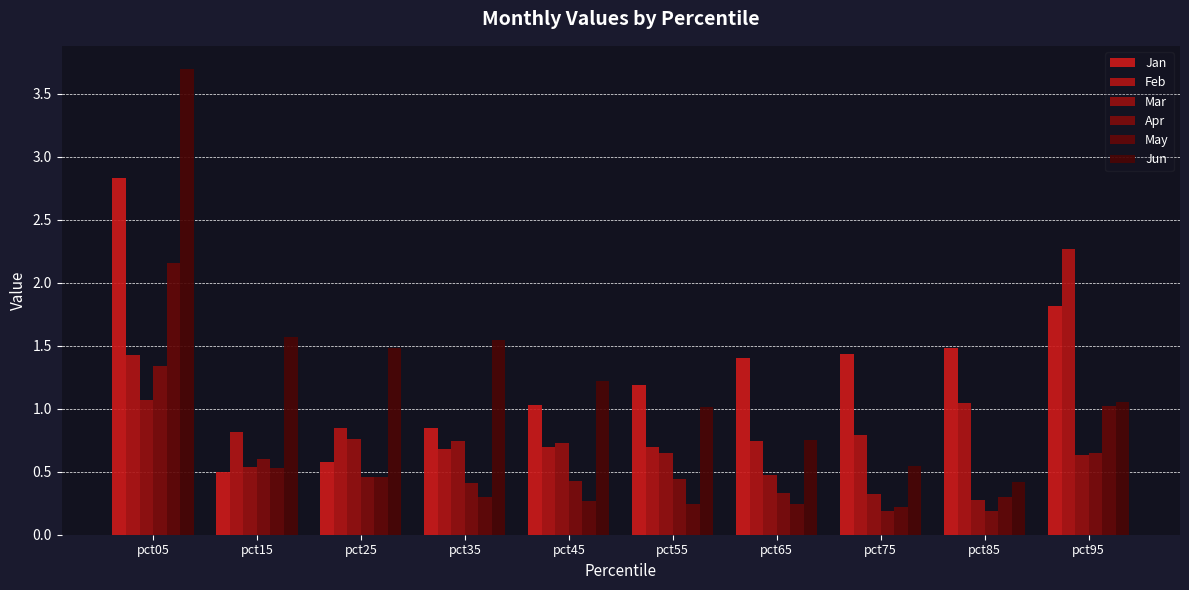

List the series in order of their peak value, highest first.

Jun, Jan, Feb, May, Apr, Mar